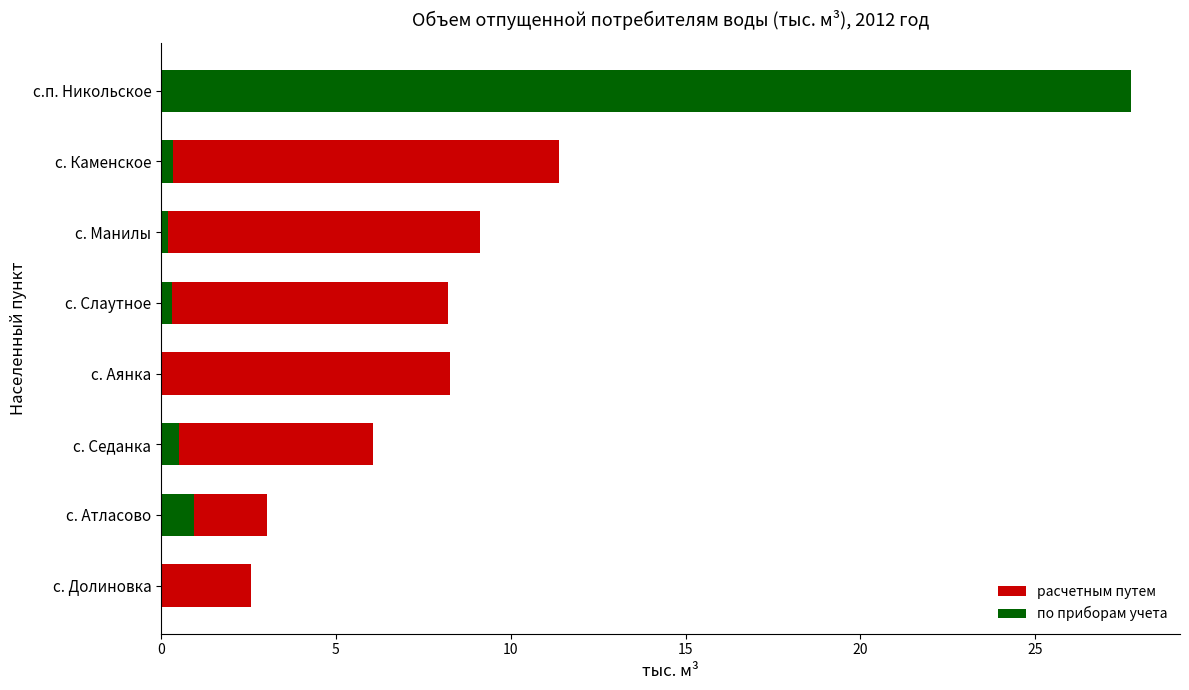

Which series has the largest range (max minus min)?

по приборам учета